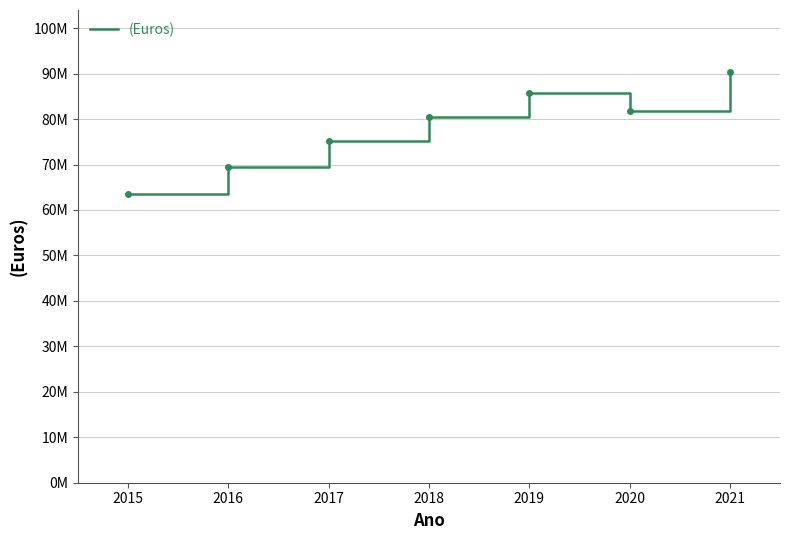

What is the minimum value shown in the chart?

63569601.1